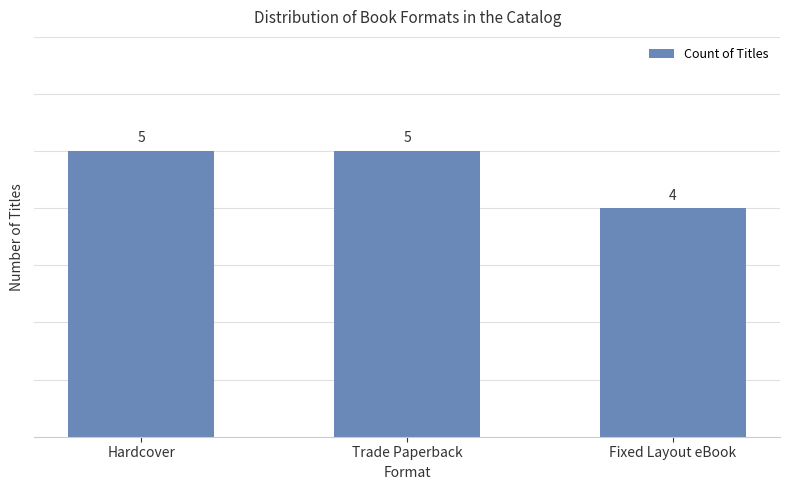

Count the values in the range 4 to 5.

3